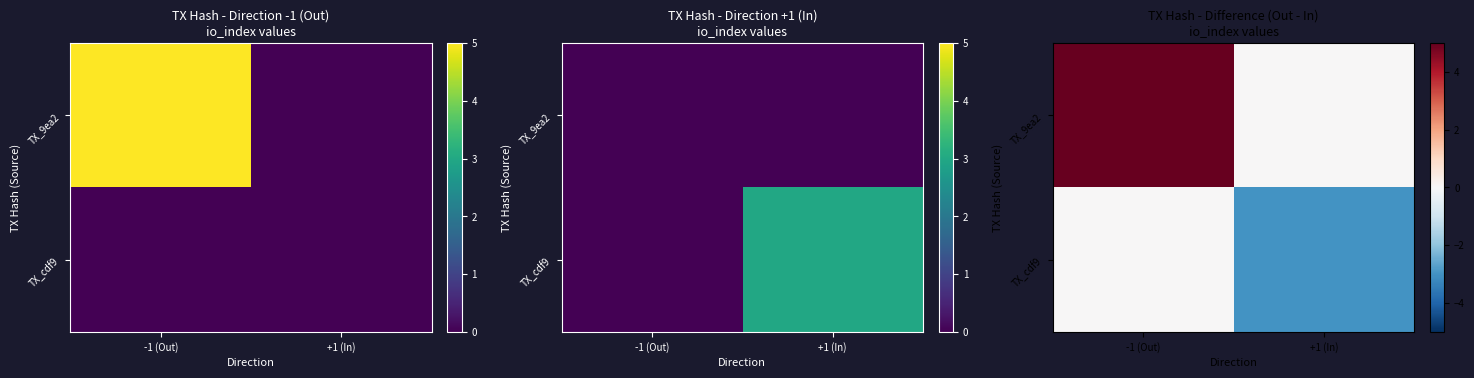

What is the spread (max minus min) of values at -1 (Out)?

5